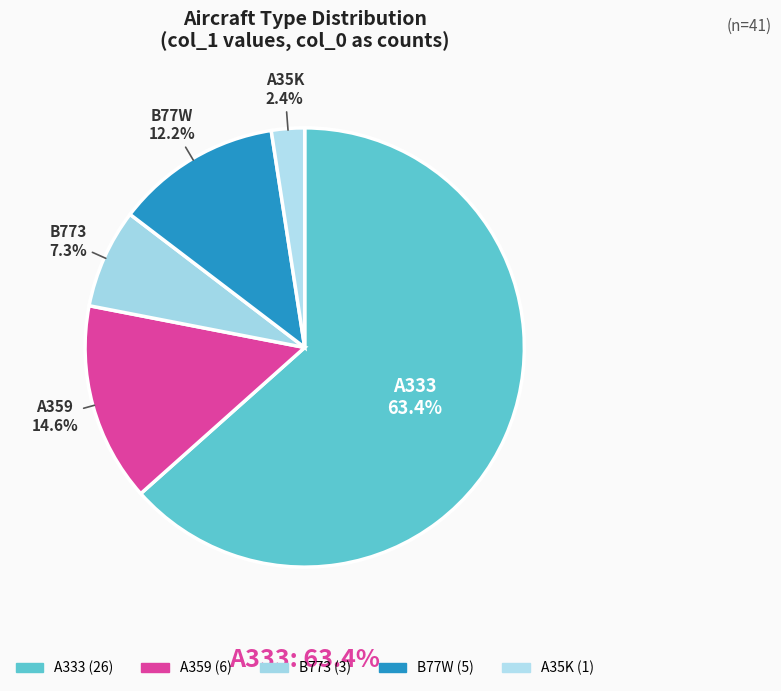

The A333 slice represents 63% of the pie. True or false?

True